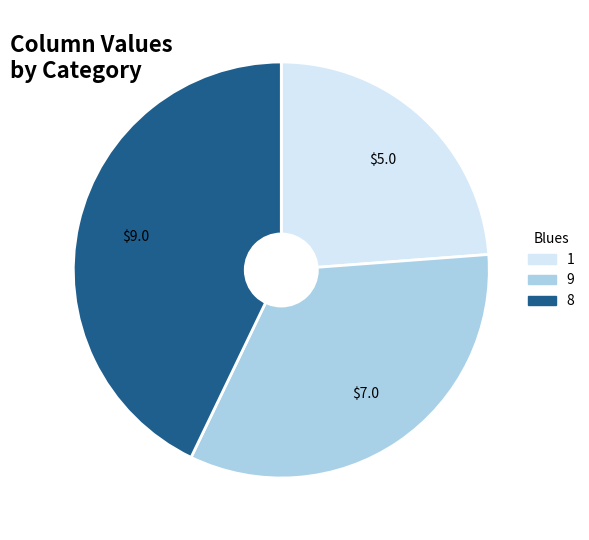

Approximately how many times larger is the value at 1 compared to 9?

0.7